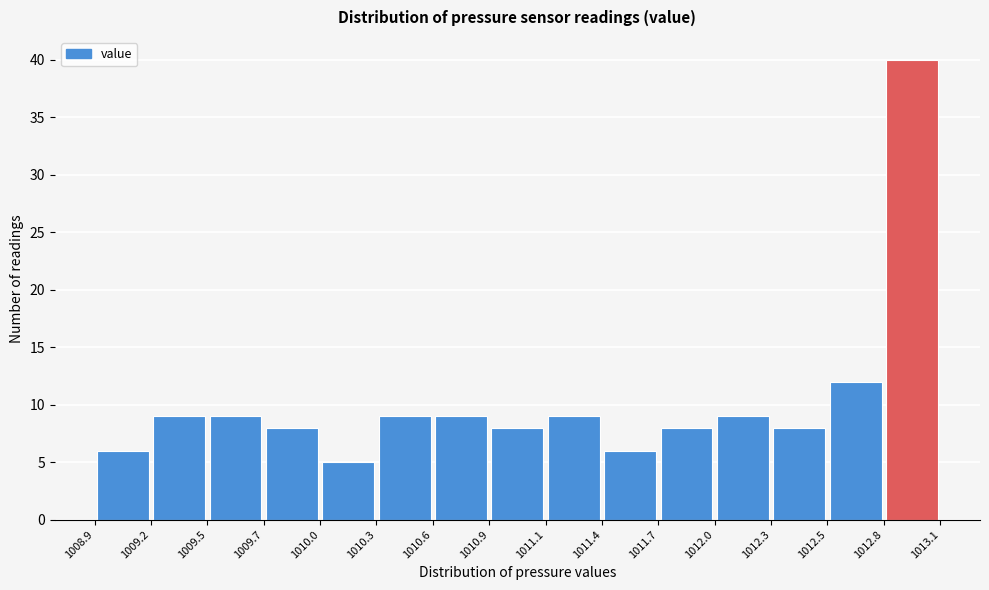

Reading left to right, transcribe this chart: for each bar, give the range it covers on the x-axis and its height. The values are not printed on the chart, so give them approximately, as read against the axis.

1008.9 to 1009.2: 6
1009.2 to 1009.5: 9
1009.5 to 1009.7: 9
1009.7 to 1010.0: 8
1010.0 to 1010.3: 5
1010.3 to 1010.6: 9
1010.6 to 1010.9: 9
1010.9 to 1011.1: 8
1011.1 to 1011.4: 9
1011.4 to 1011.7: 6
1011.7 to 1012.0: 8
1012.0 to 1012.3: 9
1012.3 to 1012.5: 8
1012.5 to 1012.8: 12
1012.8 to 1013.1: 40